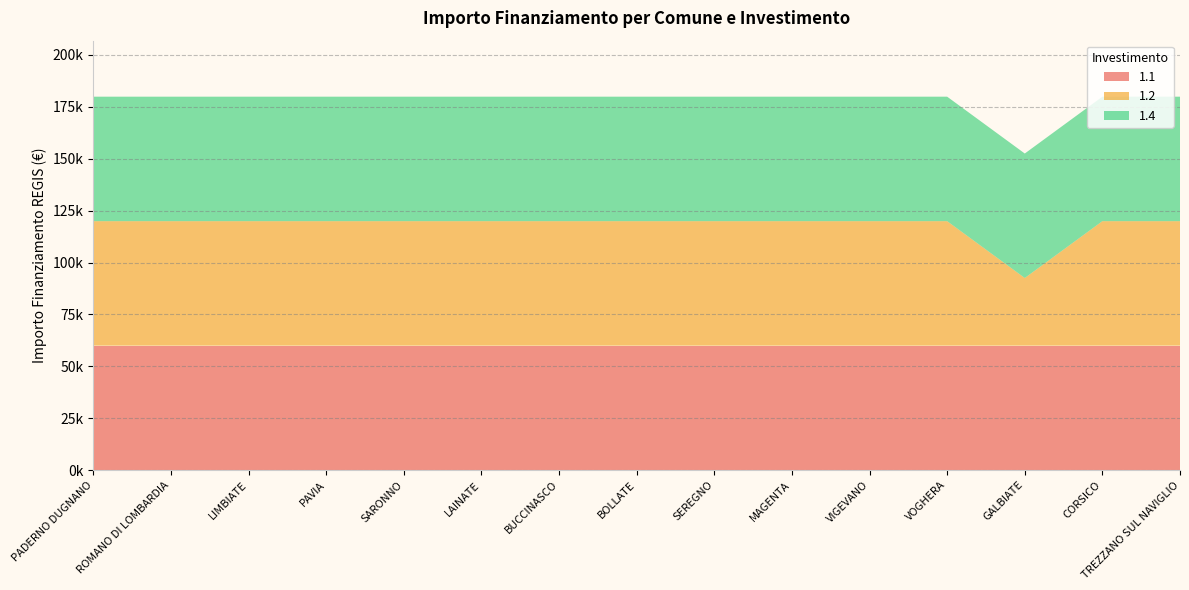

Reading left to right, transcribe all the data shown in this chart.

1.1: 59966	59966	59966	59966	59966	59966	59966	59966	59966	59966	59966	59966	59966	59966	59966
1.2: 59966	59966	59966	59966	59966	59966	59966	59966	59966	59966	59966	59966	32589	59966	59966
1.4: 59966	59966	59966	59966	59966	59966	59966	59966	59966	59966	59966	59966	59966	59966	59966